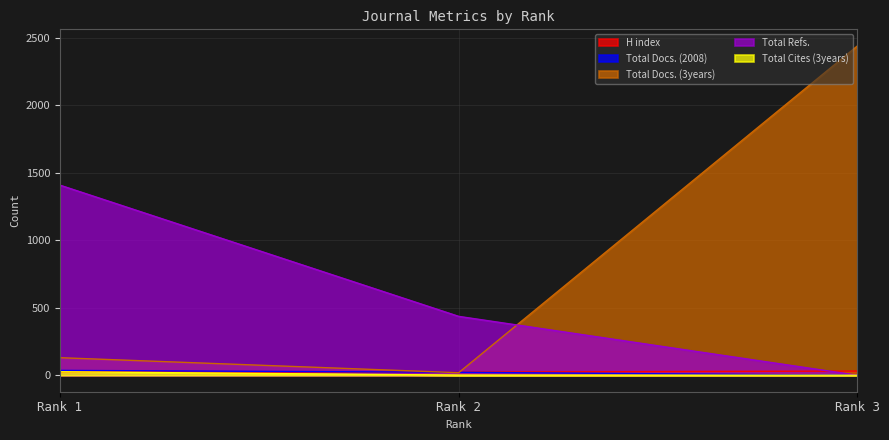

What is the spread (max minus min) of values at Rank 2?

435